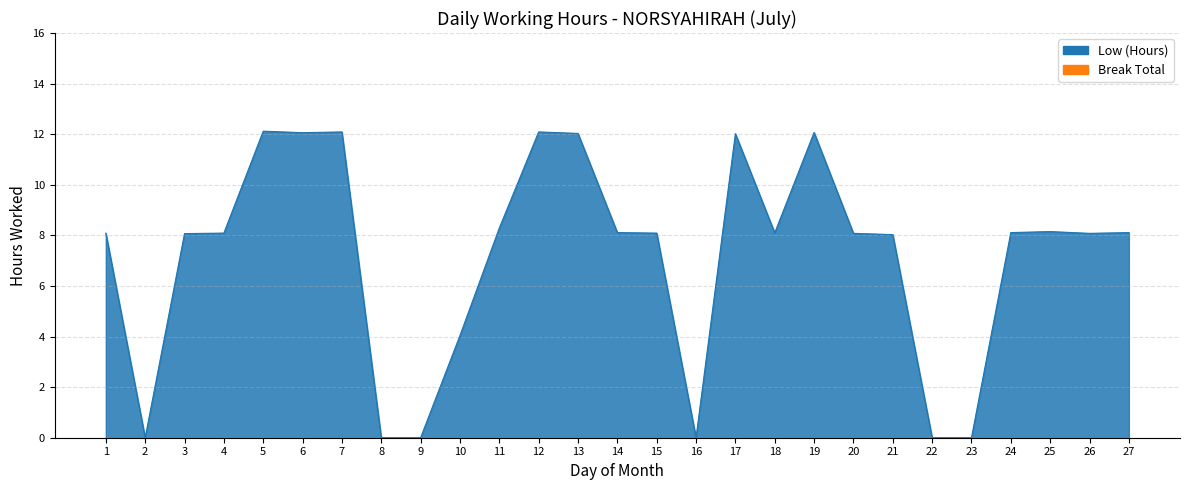

What is the value of the 24th point from the left?

8.1